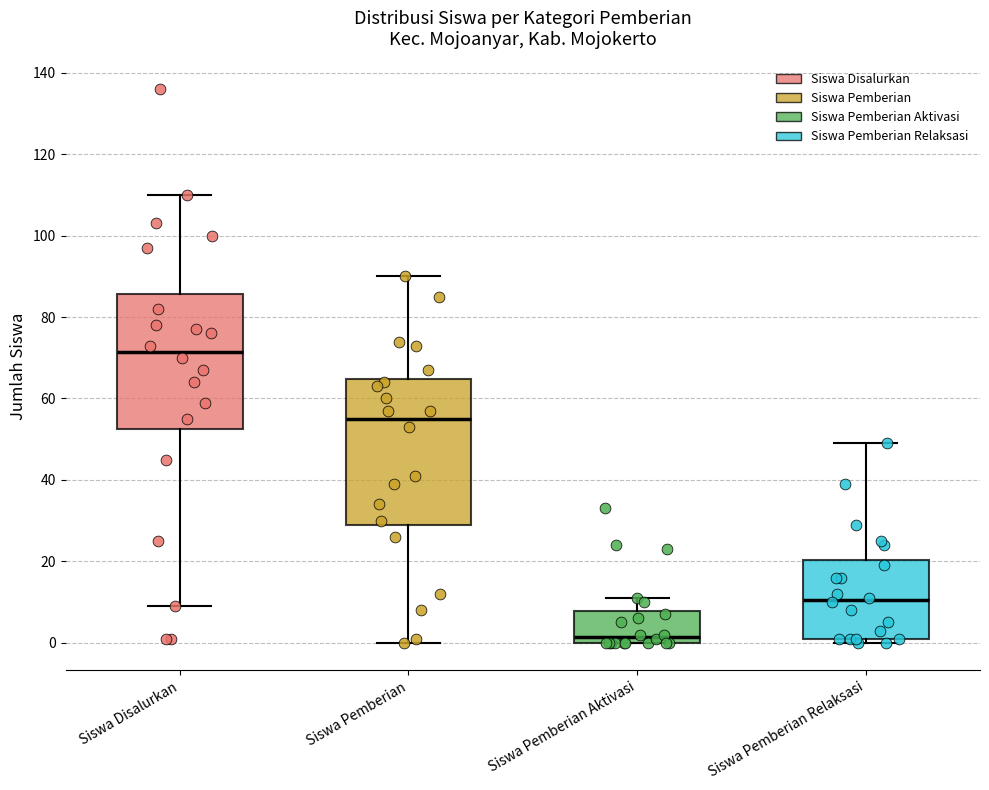

Where does the median line of the box for Siswa Pemberian Aktivasi sit on the y-axis? The values are not printed on the chart, so give them approximately, as read against the axis.

2